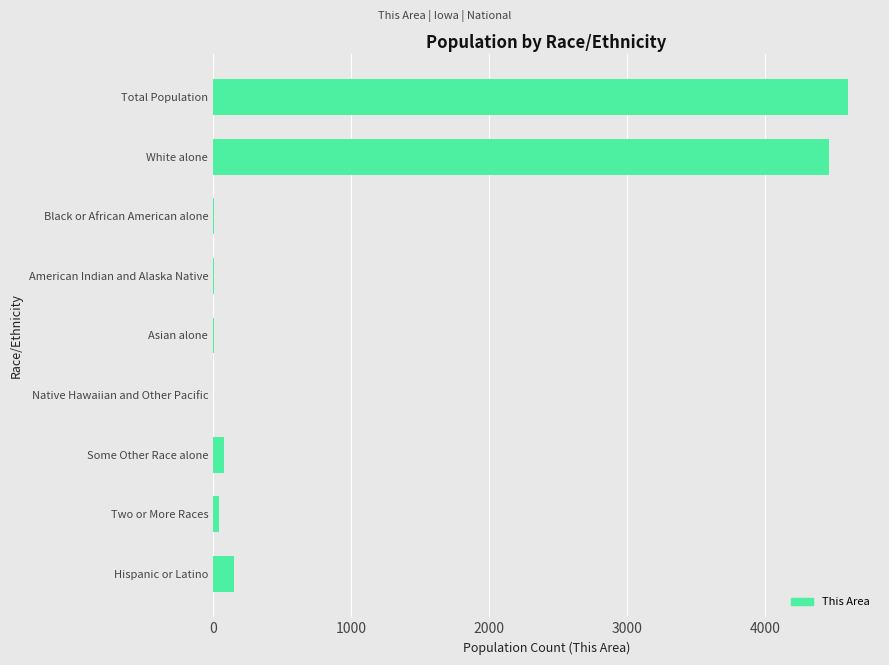

The value at Total Population is 4601. True or false?

True